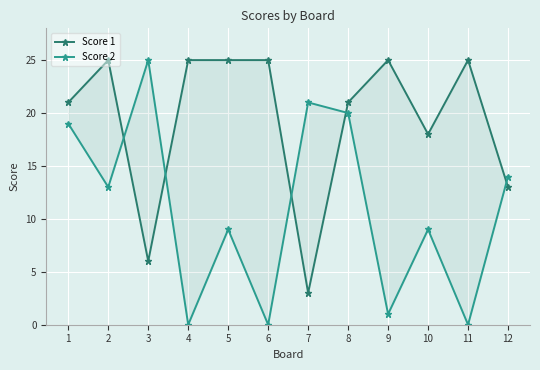

Is this an area chart (filled region under the line)?

No